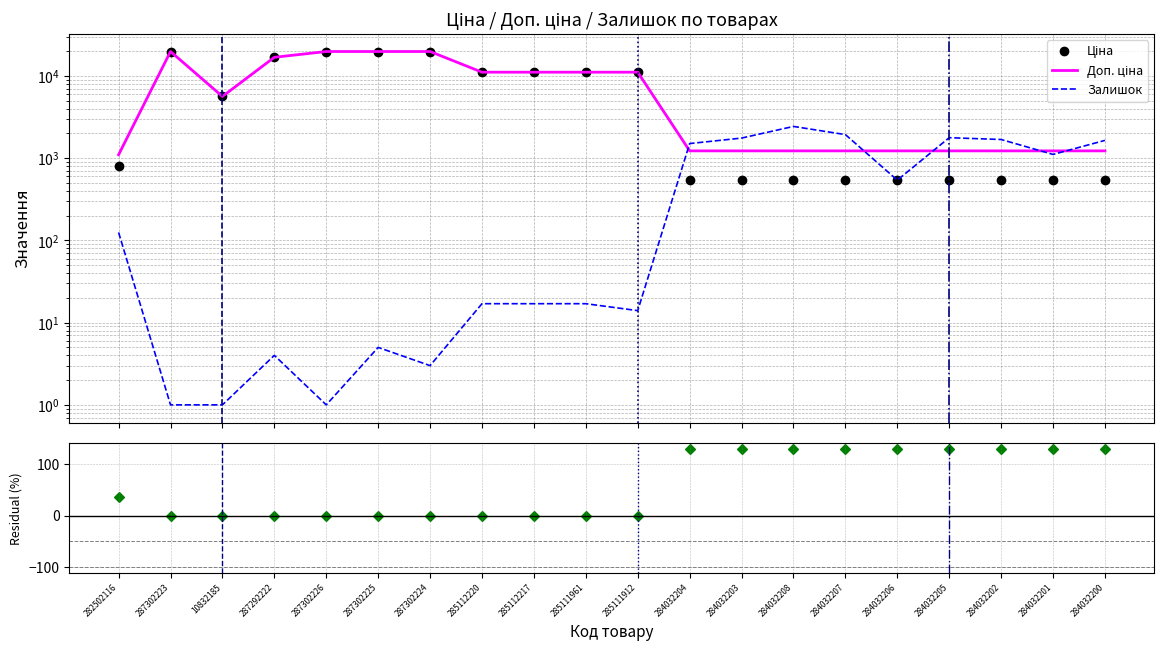

Is the value of Доп. ціна at 284032204 greater than the value of Ціна at 284032207?

Yes